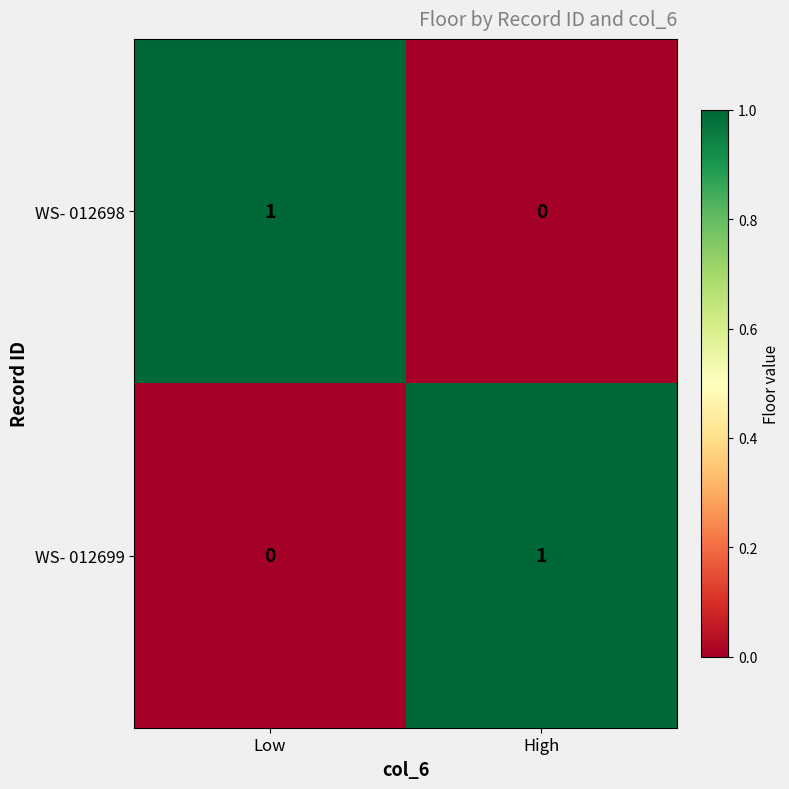

Is the value of WS- 012699 at High greater than the value of WS- 012698 at High?

Yes